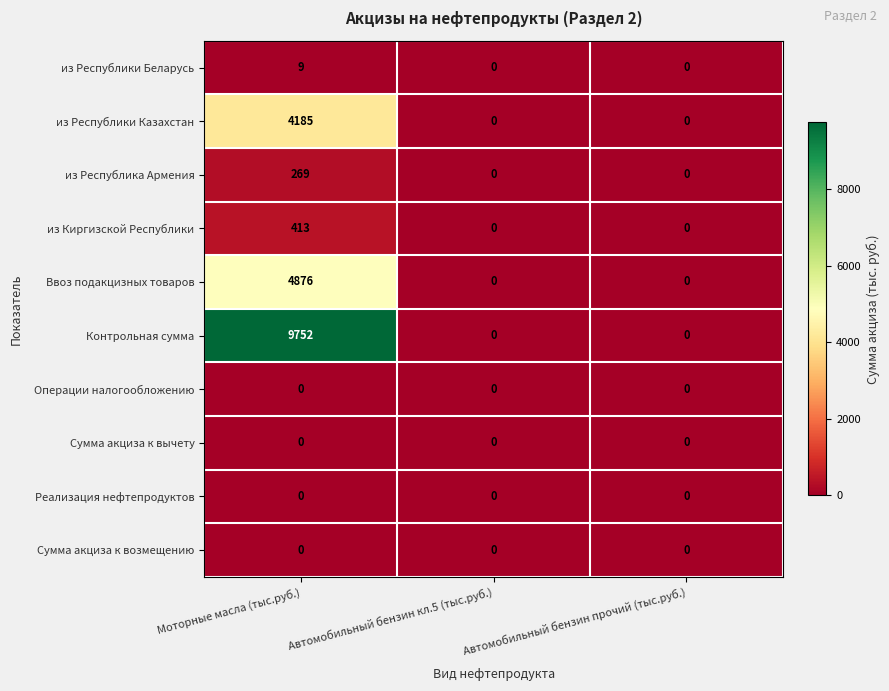

The value of из Киргизской Республики at Автомобильный бензин кл.5 (тыс.руб.) is 0. True or false?

True